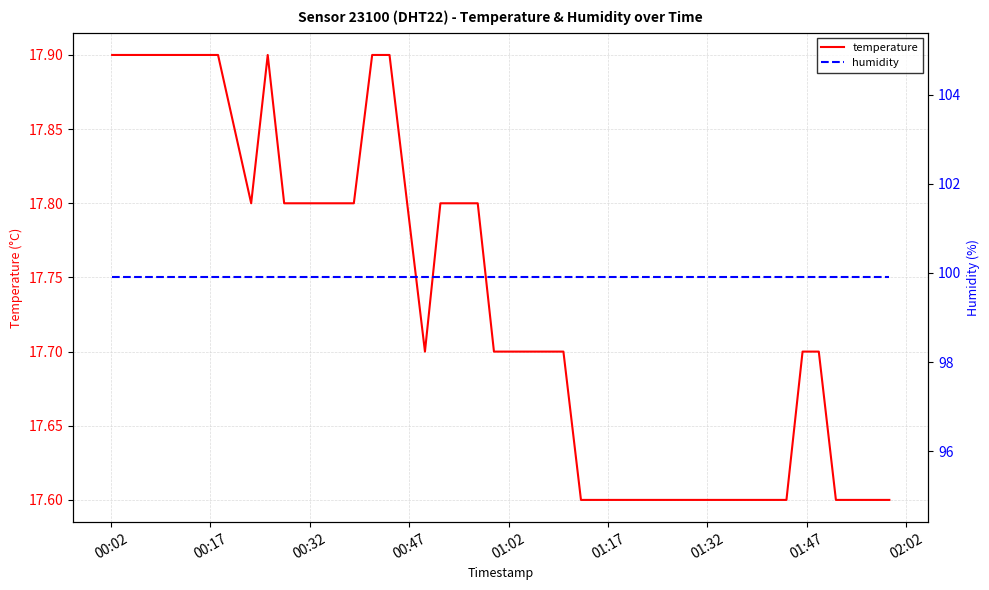

What is the maximum value for temperature?

17.9